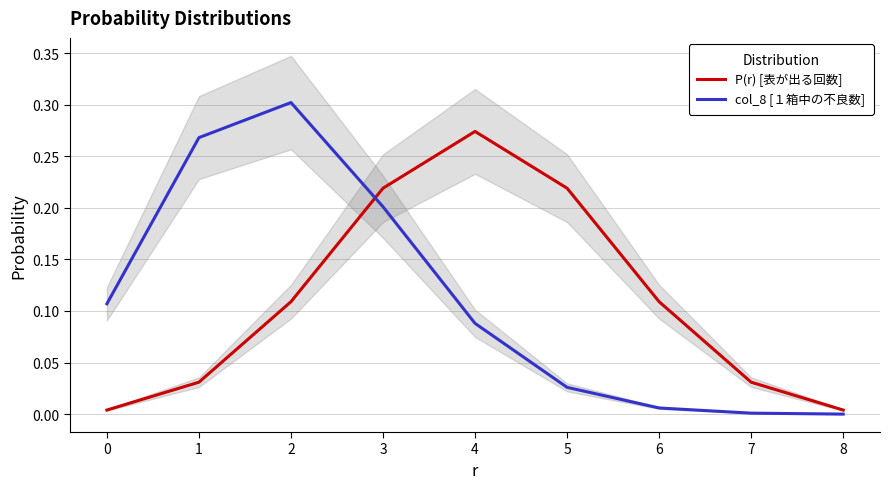

Reading left to right, list all the values displayed in this chart.

P(r) [表が出る回数]: 0=0.0	1=0.0	2=0.1	3=0.2	4=0.3	5=0.2	6=0.1	7=0.0	8=0.0
col_8 [１箱中の不良数]: 0=0.1	1=0.3	2=0.3	3=0.2	4=0.1	5=0.0	6=0.0	7=0.0	8=0.0